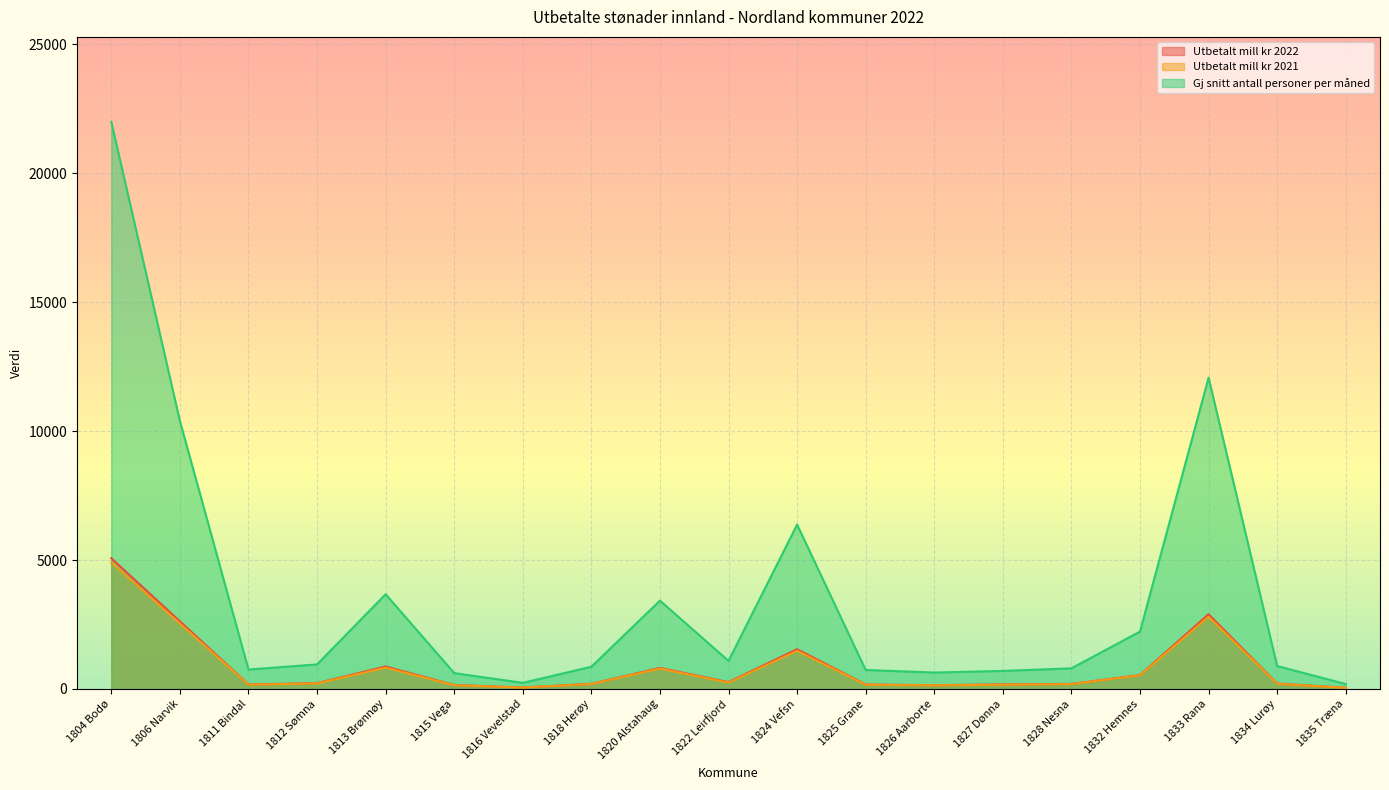

What position from the left is 1827 Dønna?

14